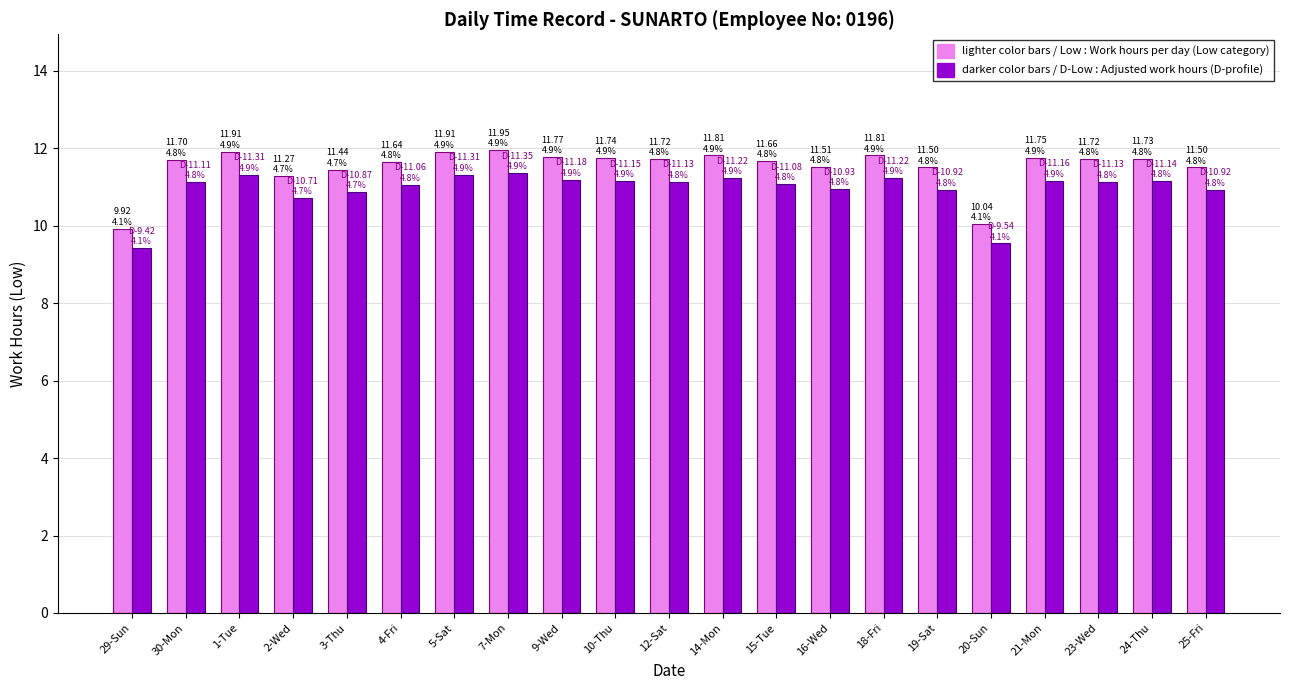

What is the difference between the highest and lowest values at 25-Fri?

0.6